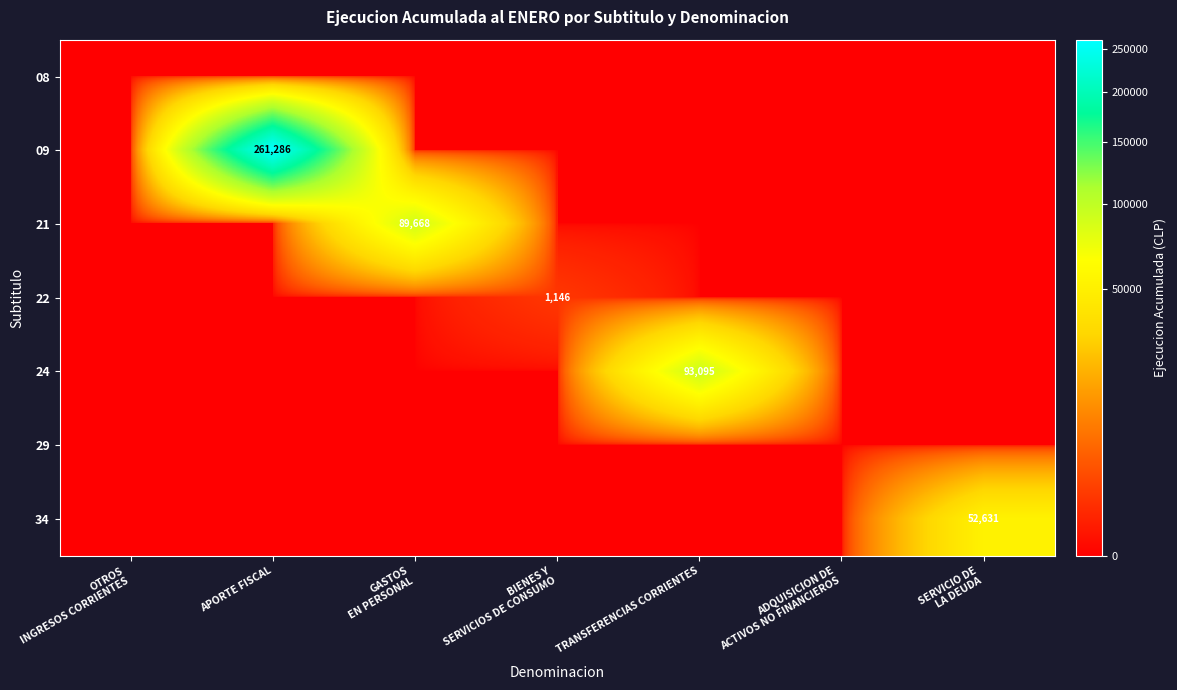

At which label does 34 reach its peak?

SERVICIO DE LA DEUDA